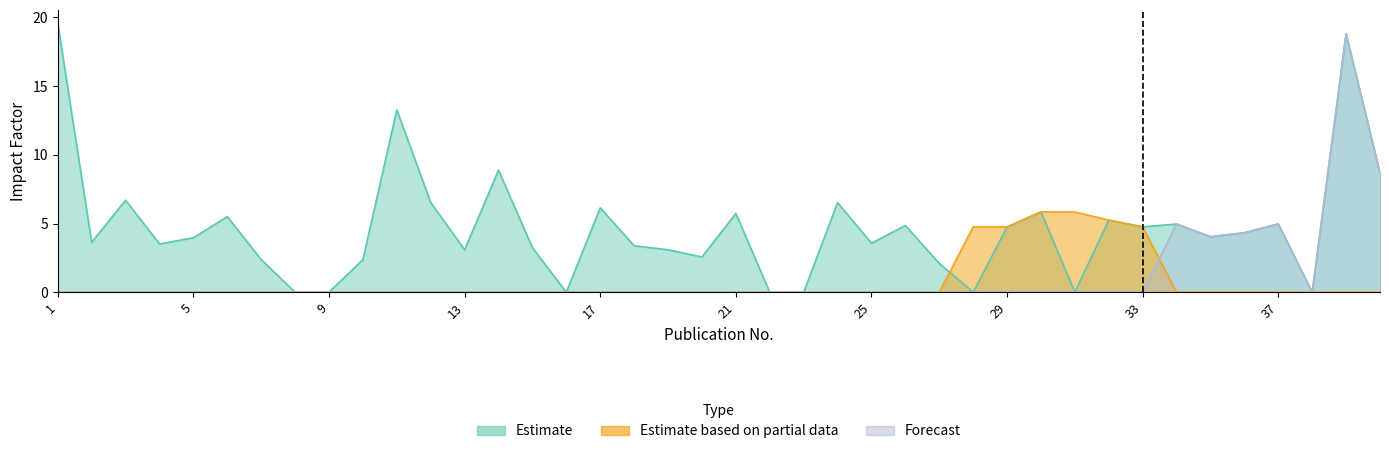

Reading left to right, list all the values displayed in this chart.

Impact-Factor: 1=19.6	2=3.6	3=6.7	4=3.5	5=4.0	6=5.5	7=2.4	8=0.0	9=0.0	10=2.4	11=13.3	12=6.5	13=3.1	14=8.9	15=3.2	16=0.0	17=6.1	18=3.4	19=3.1	20=2.6	21=5.7	22=0.0	23=0.0	24=6.5	25=3.6	26=4.9	27=2.1	28=0.0	29=4.8	30=5.8	31=0.0	32=5.2	33=4.8	34=5.0	35=4.0	36=4.3	37=5.0	38=0.0	39=18.8	40=8.7
Estimate based on partial data: 1=0.0	2=0.0	3=0.0	4=0.0	5=0.0	6=0.0	7=0.0	8=0.0	9=0.0	10=0.0	11=0.0	12=0.0	13=0.0	14=0.0	15=0.0	16=0.0	17=0.0	18=0.0	19=0.0	20=0.0	21=0.0	22=0.0	23=0.0	24=0.0	25=0.0	26=0.0	27=0.0	28=4.8	29=4.8	30=5.8	31=5.8	32=5.2	33=4.8	34=0.0	35=0.0	36=0.0	37=0.0	38=0.0	39=0.0	40=0.0
Forecast: 1=0.0	2=0.0	3=0.0	4=0.0	5=0.0	6=0.0	7=0.0	8=0.0	9=0.0	10=0.0	11=0.0	12=0.0	13=0.0	14=0.0	15=0.0	16=0.0	17=0.0	18=0.0	19=0.0	20=0.0	21=0.0	22=0.0	23=0.0	24=0.0	25=0.0	26=0.0	27=0.0	28=0.0	29=0.0	30=0.0	31=0.0	32=0.0	33=0.0	34=5.0	35=4.0	36=4.3	37=5.0	38=0.0	39=18.8	40=8.7